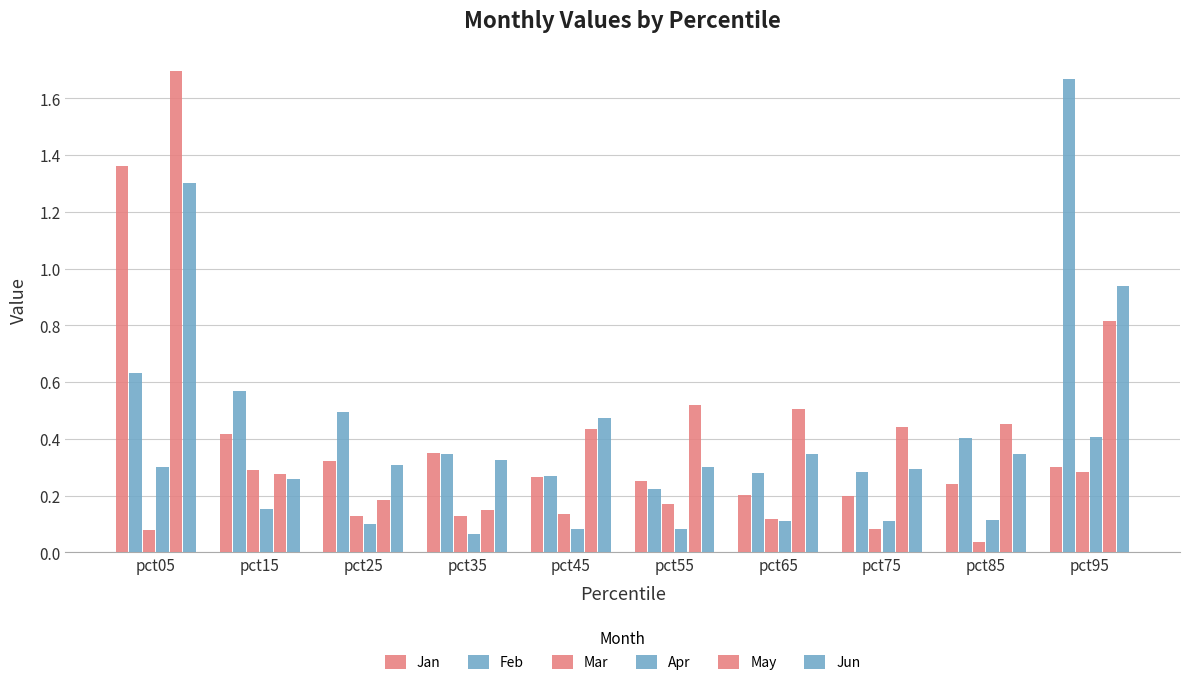

Reading left to right, transcribe all the data shown in this chart.

Jan: 1.4	0.4	0.3	0.3	0.3	0.3	0.2	0.2	0.2	0.3
Feb: 0.6	0.6	0.5	0.3	0.3	0.2	0.3	0.3	0.4	1.7
Mar: 0.1	0.3	0.1	0.1	0.1	0.2	0.1	0.1	0.0	0.3
Apr: 0.3	0.2	0.1	0.1	0.1	0.1	0.1	0.1	0.1	0.4
May: 1.7	0.3	0.2	0.1	0.4	0.5	0.5	0.4	0.5	0.8
Jun: 1.3	0.3	0.3	0.3	0.5	0.3	0.3	0.3	0.3	0.9